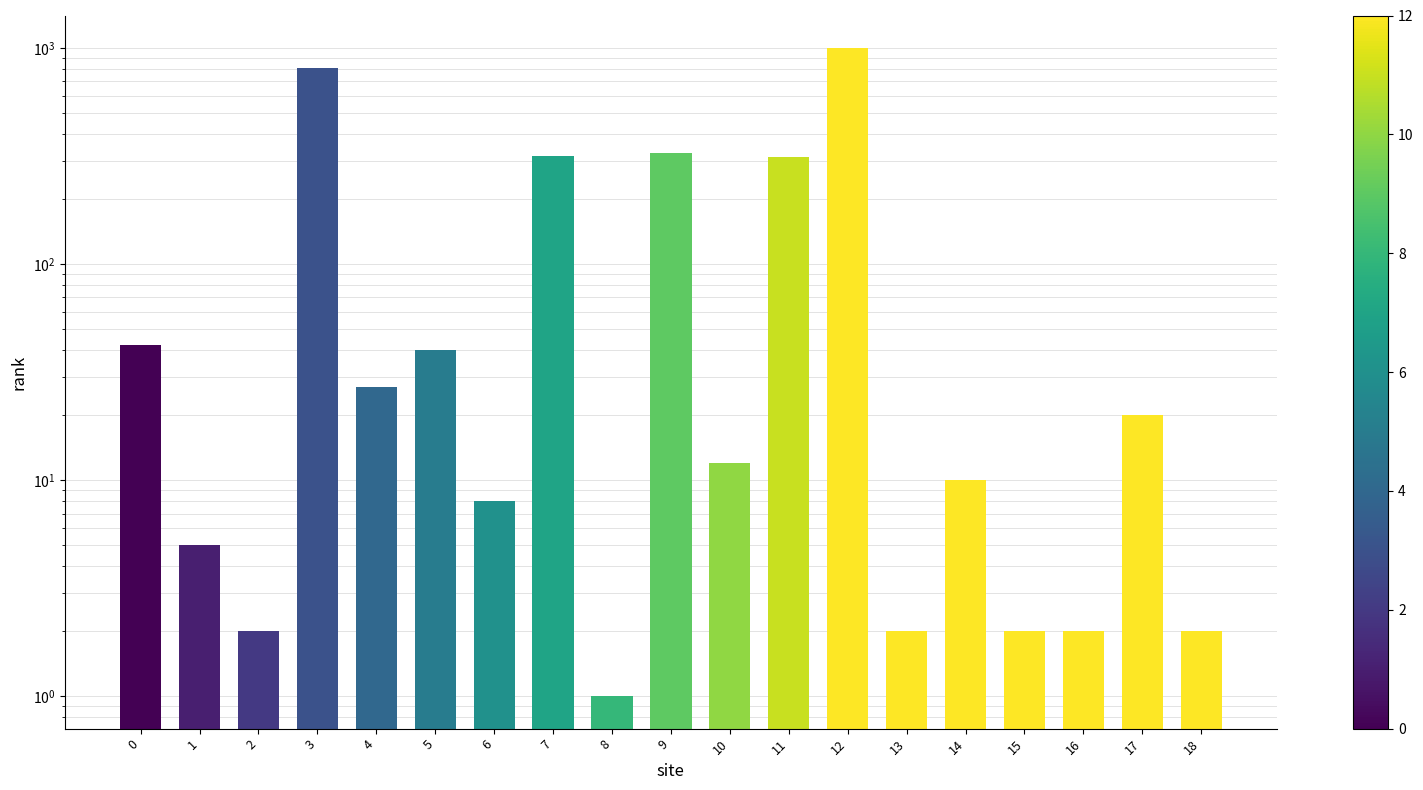

What is the ratio of the value at 10 to the value at 4?

0.4